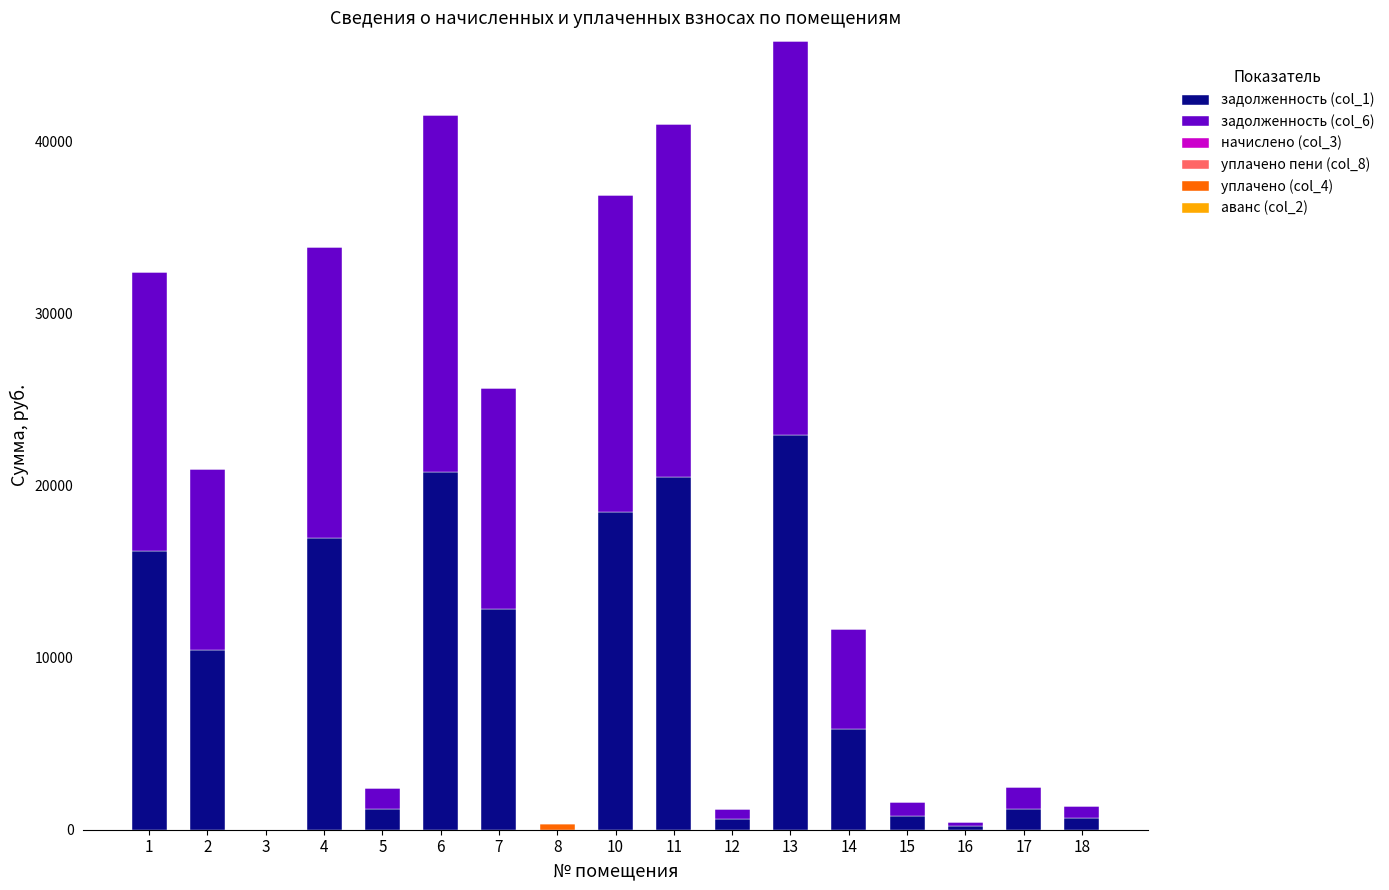

What is the sum of all задолженность (col_1) values?

149650.4